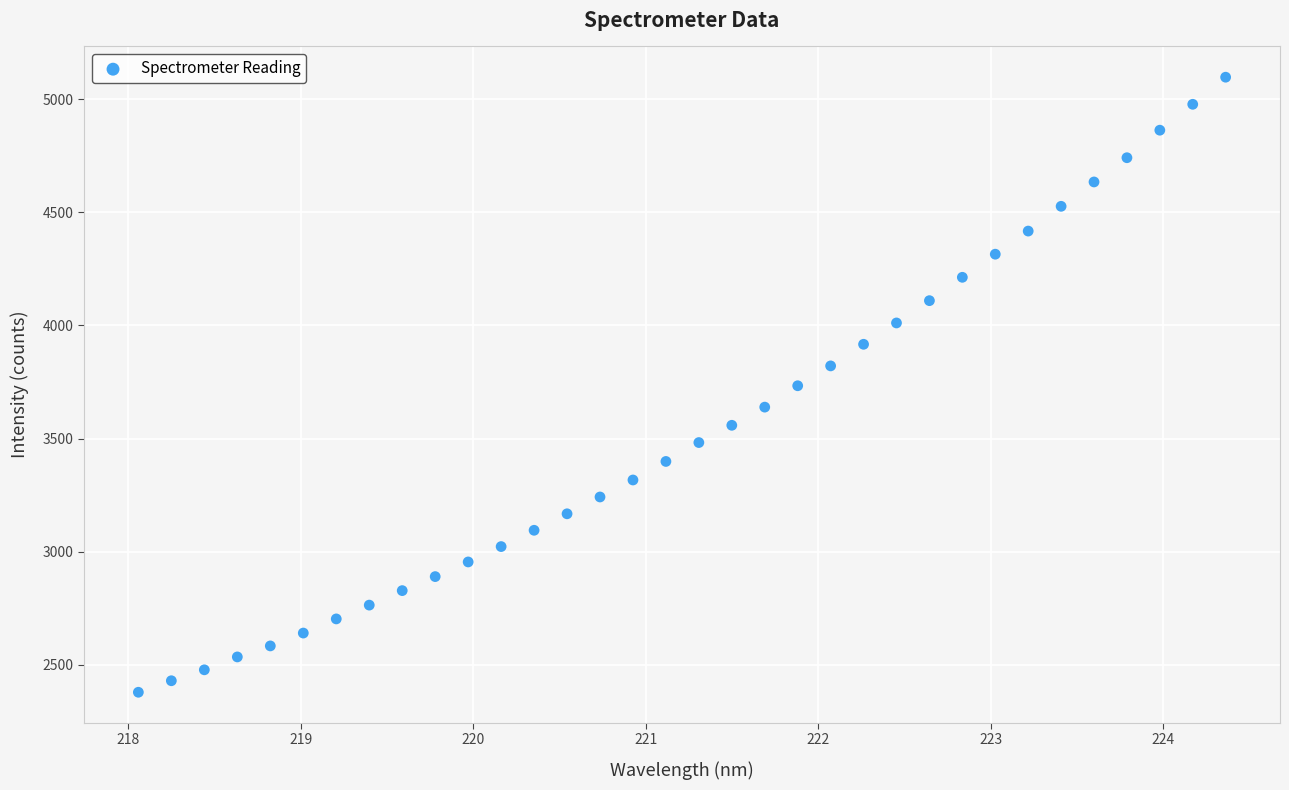

What is the range of Y values (max minus min)?

2719.4